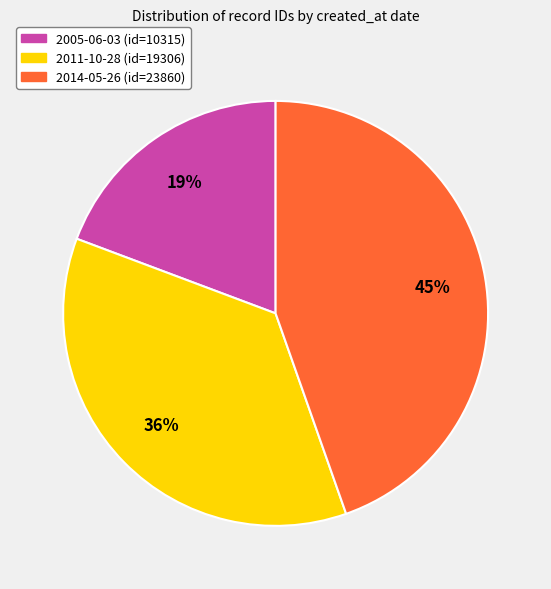

To the nearest percent, what percentage of the pie is 2011-10-28?

36%